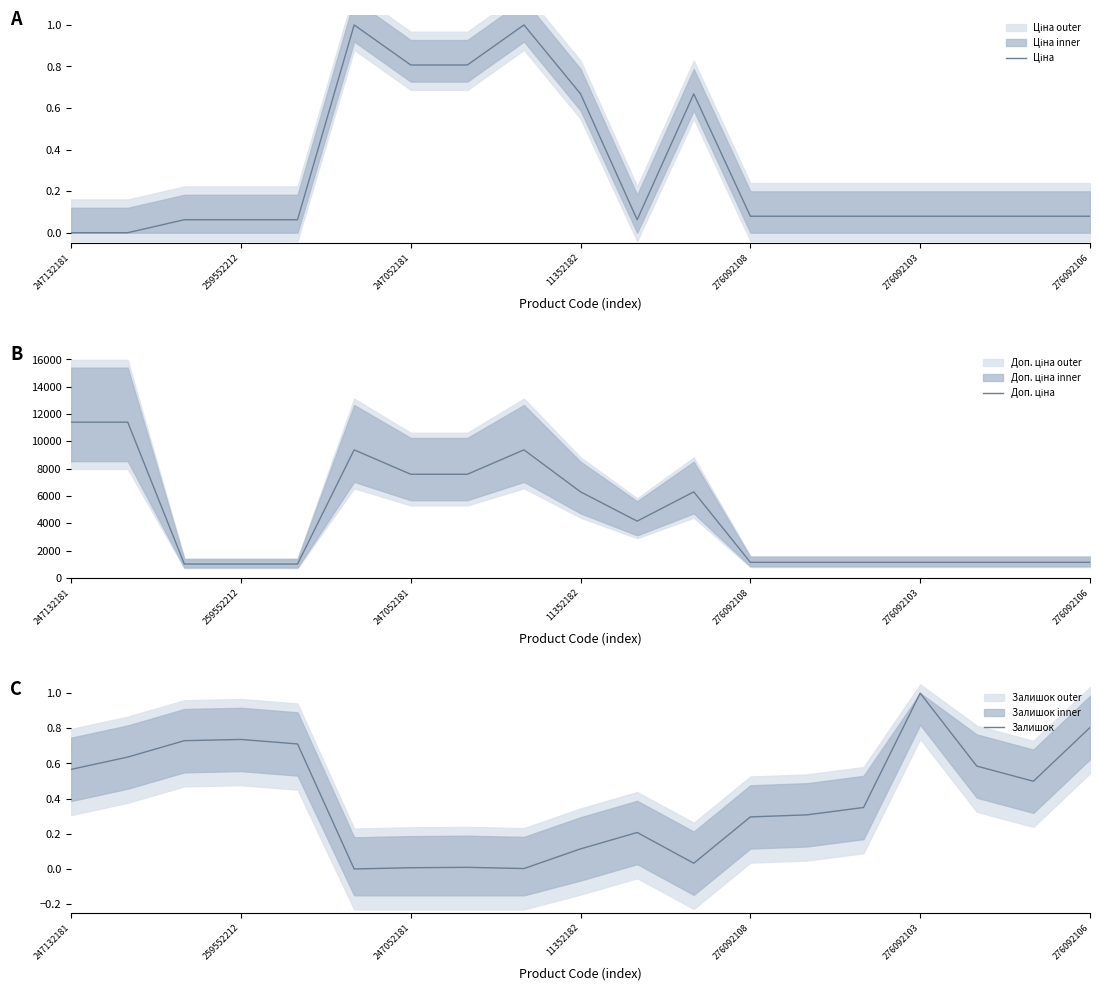

What is the label of the 12th point from the left?

11